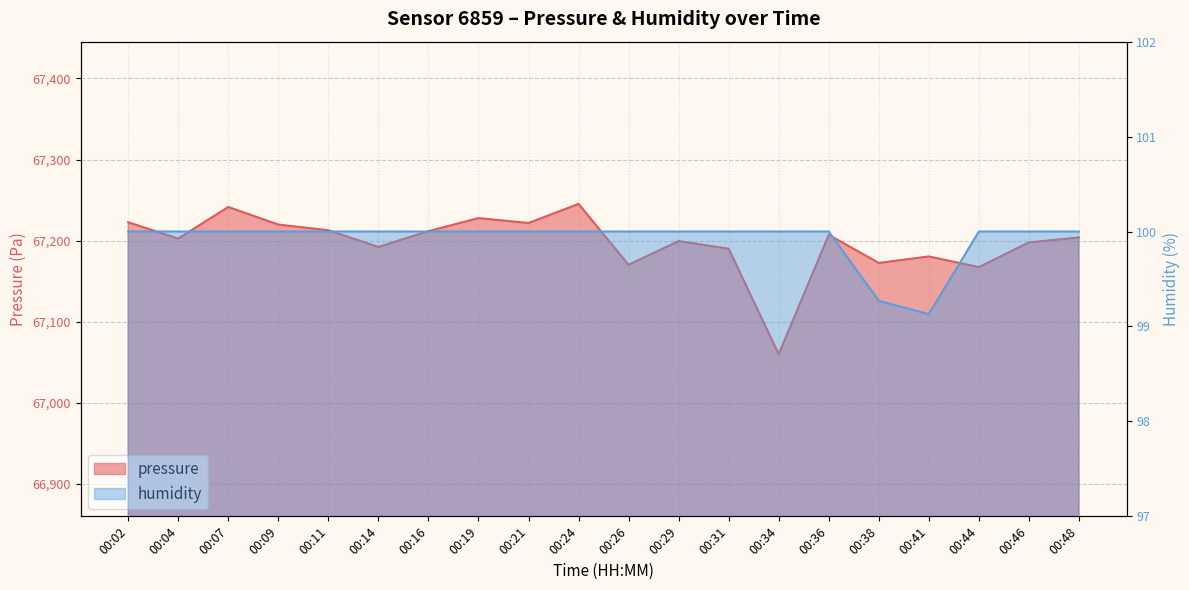

How many series are shown in this chart?

2